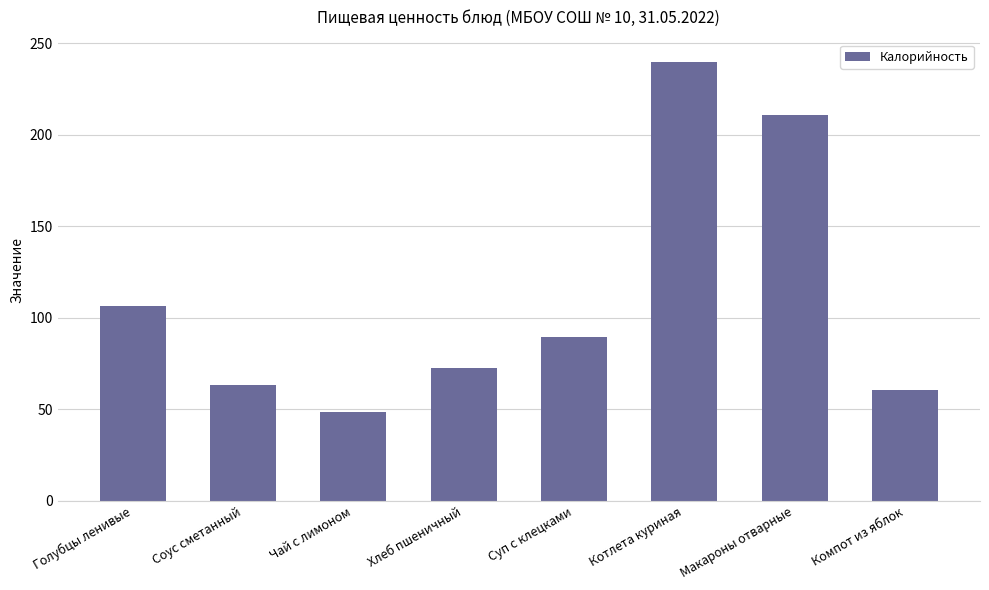

What is the greatest value displayed?

240.1